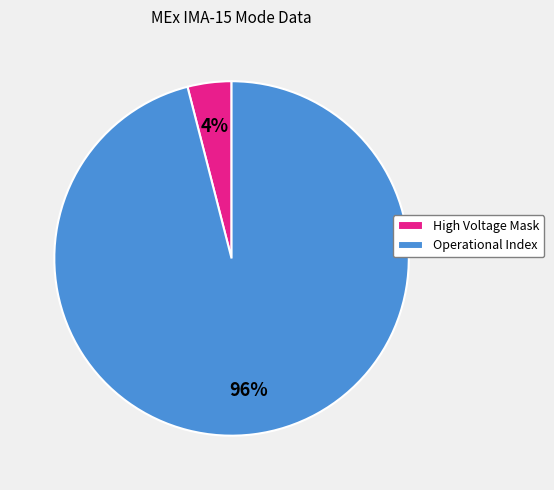

Is the sum of High Voltage Mask and Operational Index greater than half?

Yes